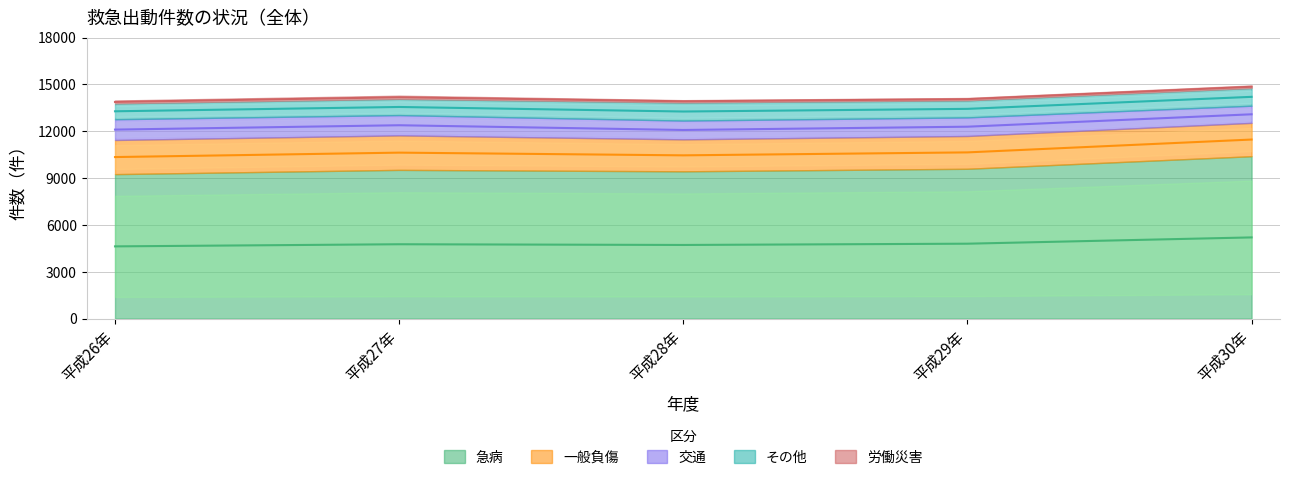

What is the difference between the maximum and minimum values in the 一般負傷 series?

162